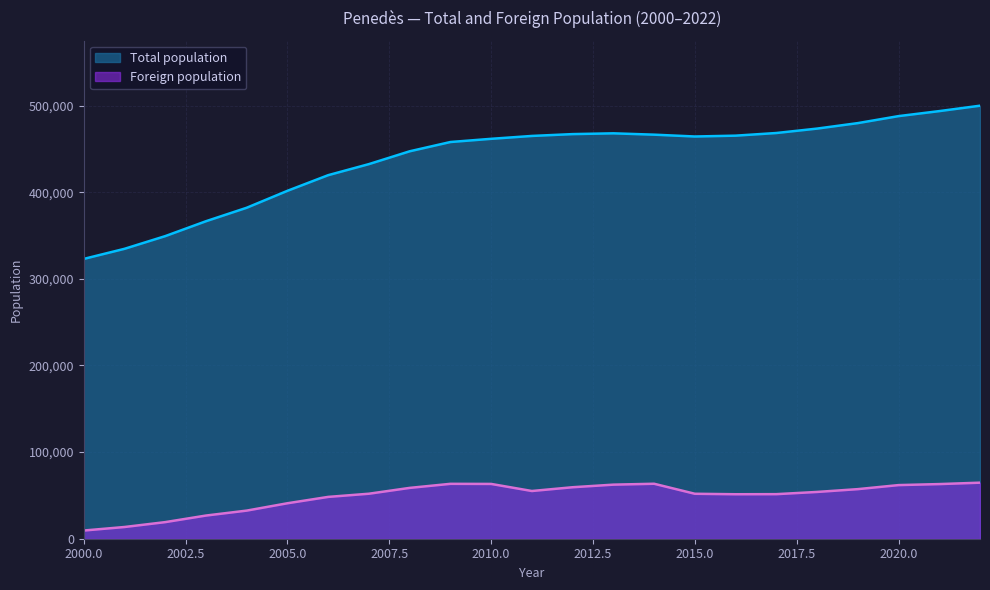

What is the total value across all series at 2009?

521284